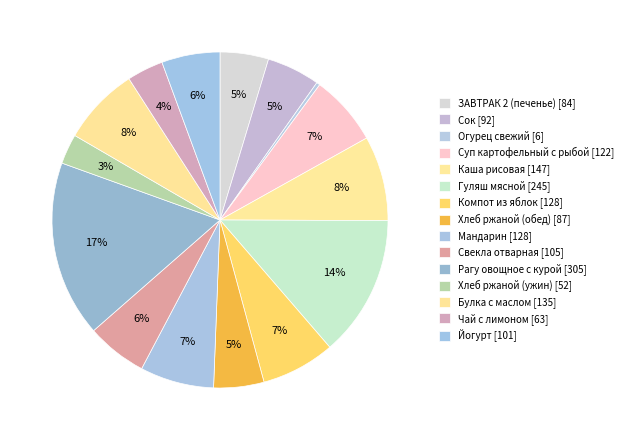

Count the number of slices in the pie.

15